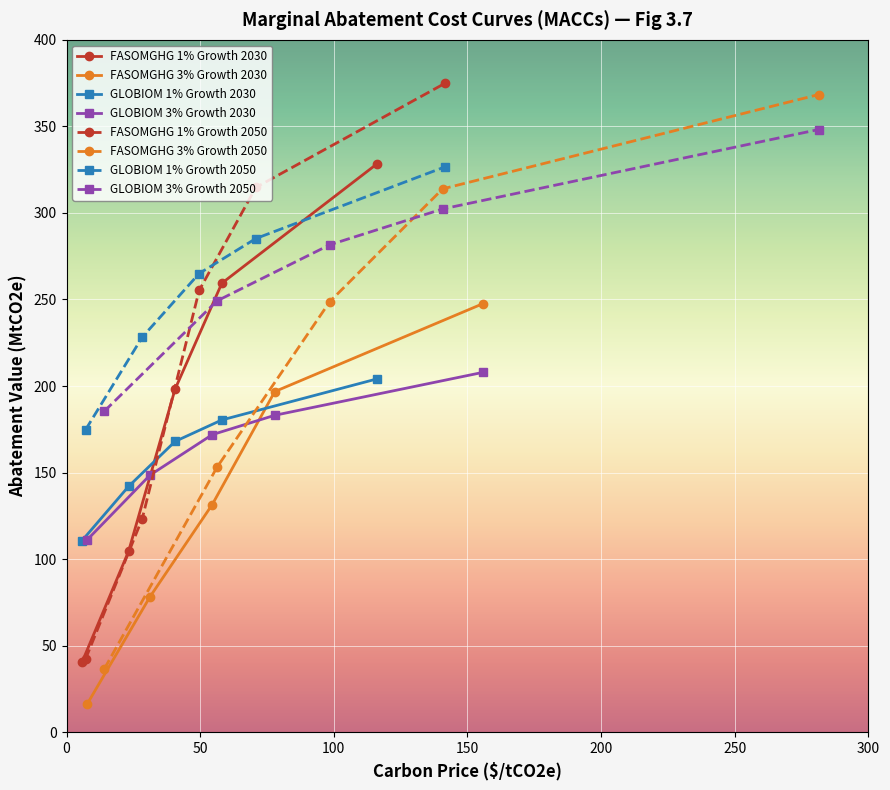

True or false: GLOBIOM 1% Growth has more than 1 points higher than both neighbors.

False